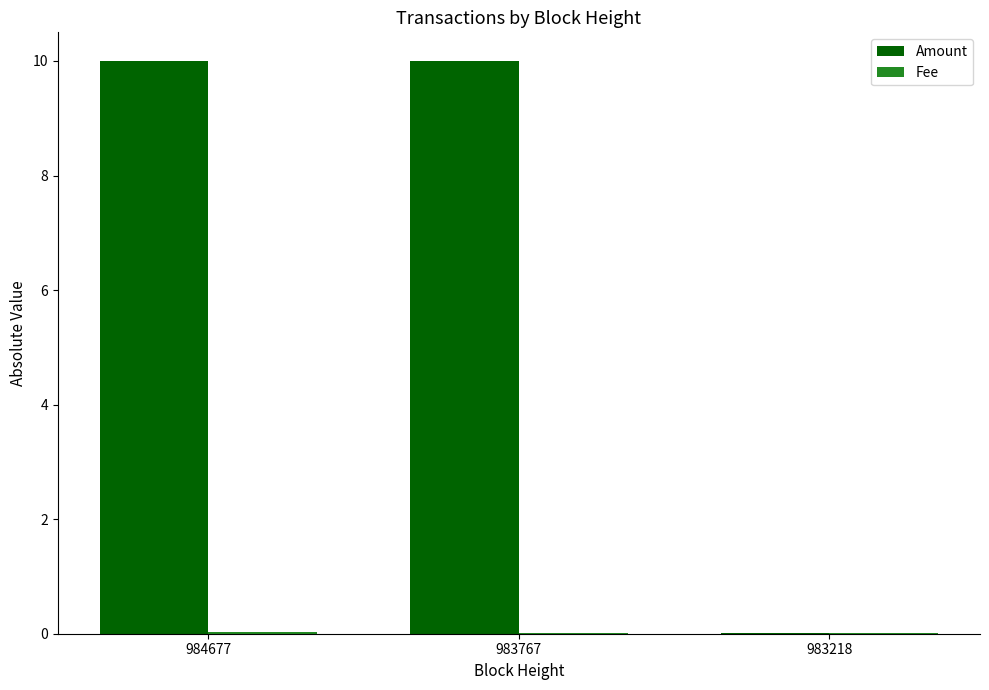

What is the maximum value for Amount?

10.0